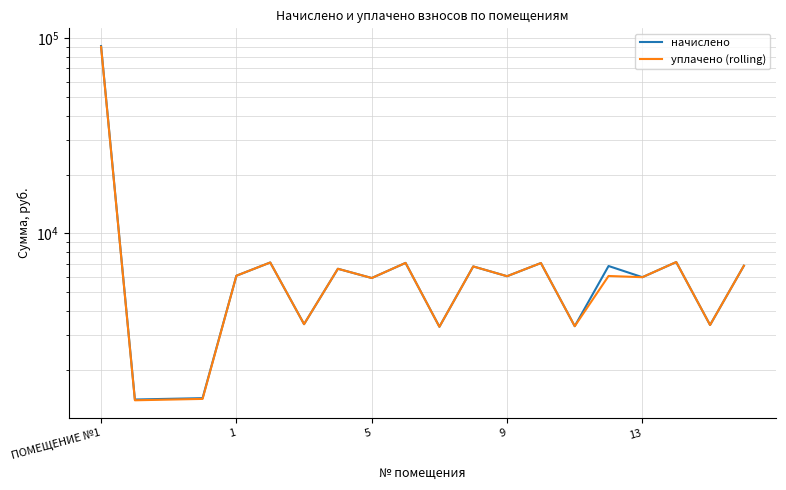

Reading right to left, what are all the values shown in this chart?

начислено: 6819.8	3386.9	7119.4	5955.8	6796.8	3340.8	7038.7	6025.0	6762.2	3317.8	7050.2	5898.2	6577.9	3421.4	7084.8	6059.5	1428.5	1417.0	1405.4	91192.3
уплачено (rolling): 6819.8	3386.9	7119.4	5955.8	6041.6	3340.8	7038.7	6025.0	6762.2	3317.8	7050.2	5898.2	6577.9	3421.4	7084.8	6059.5	1415.5	1404.1	1392.7	90365.9